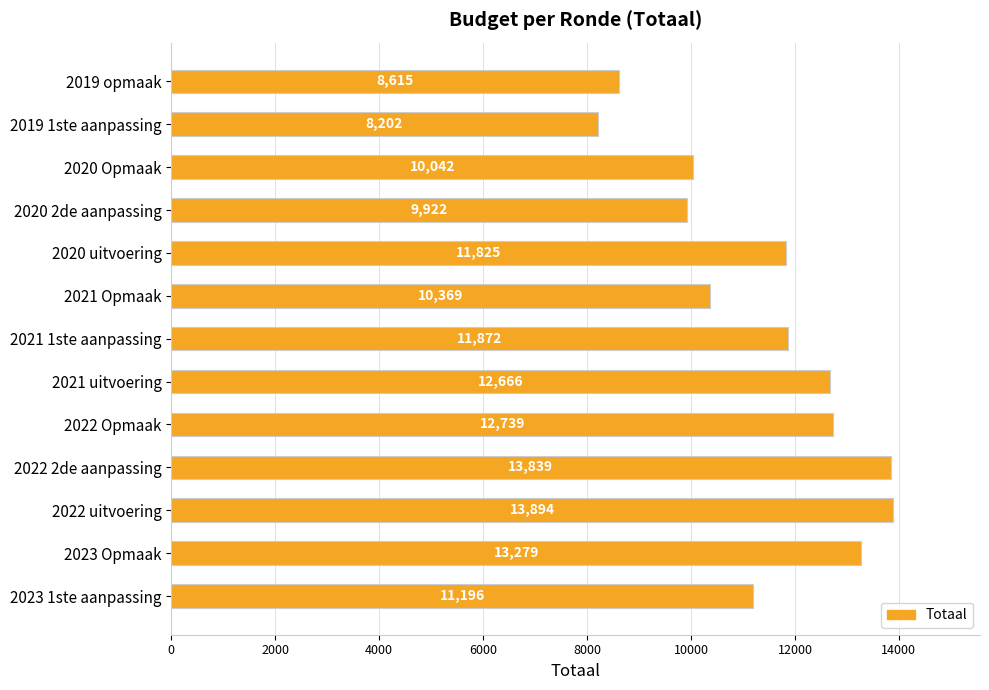

What is the sum of all values?

148460